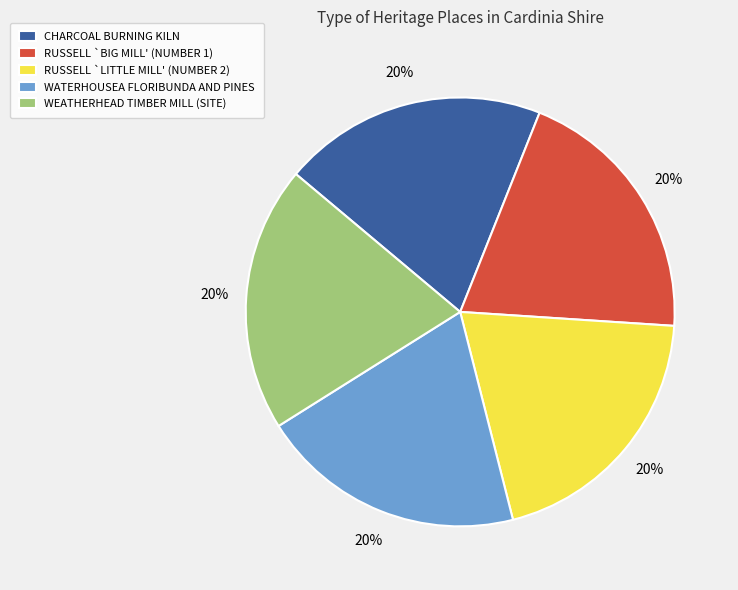

Is there a majority slice in this chart?

No